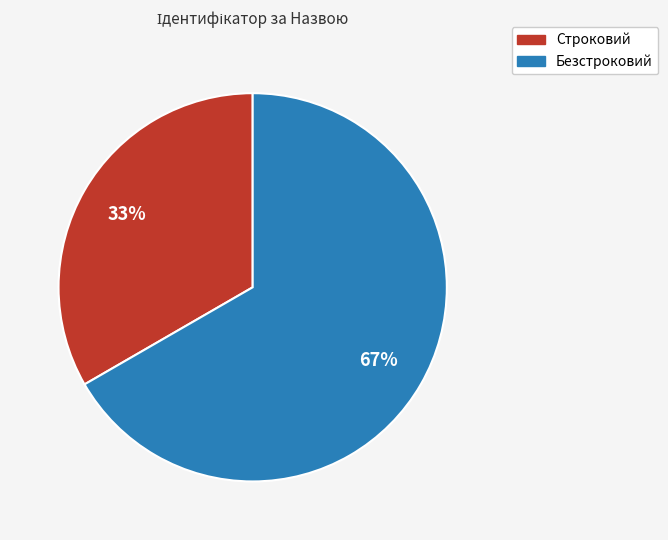

To the nearest percent, what is the average slice percentage?

50%